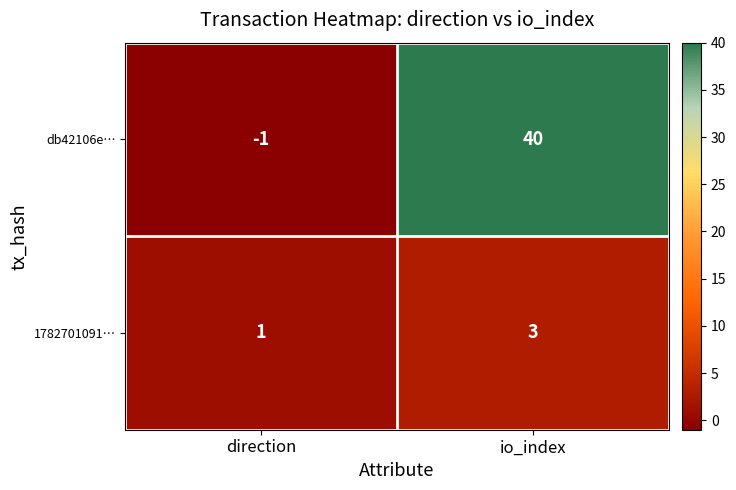

How many data points in db42106e… are less than 40?

1